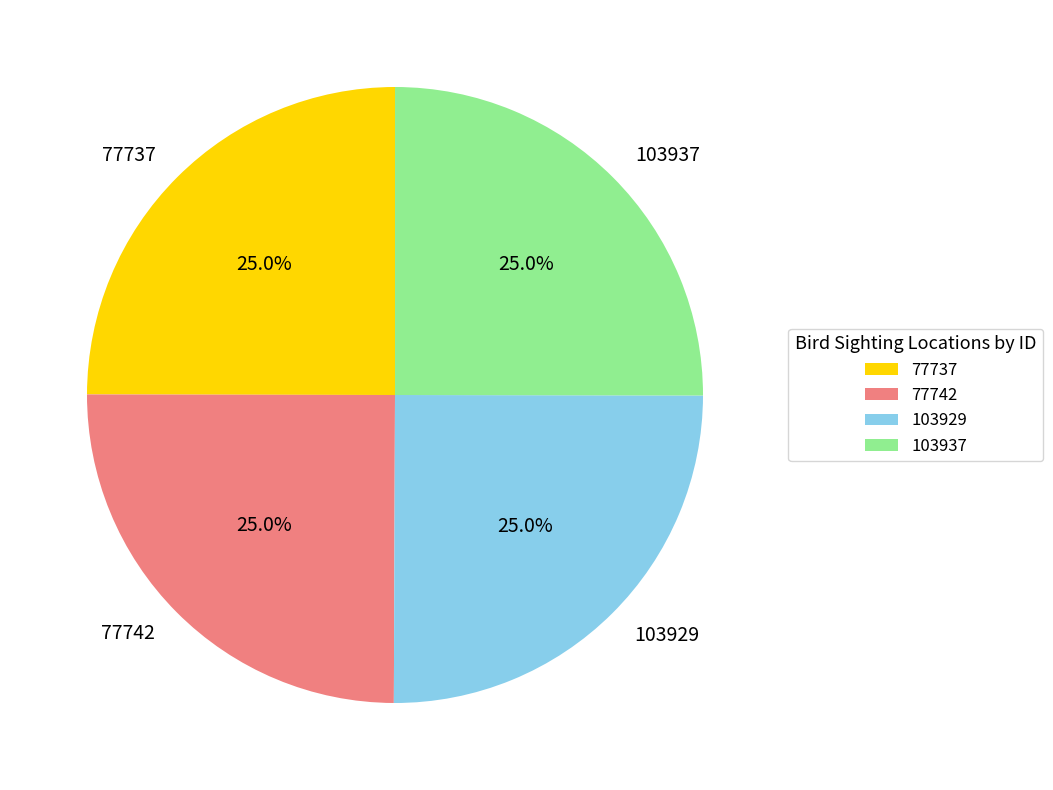

How much of the chart is everything except 103937?

75.0%